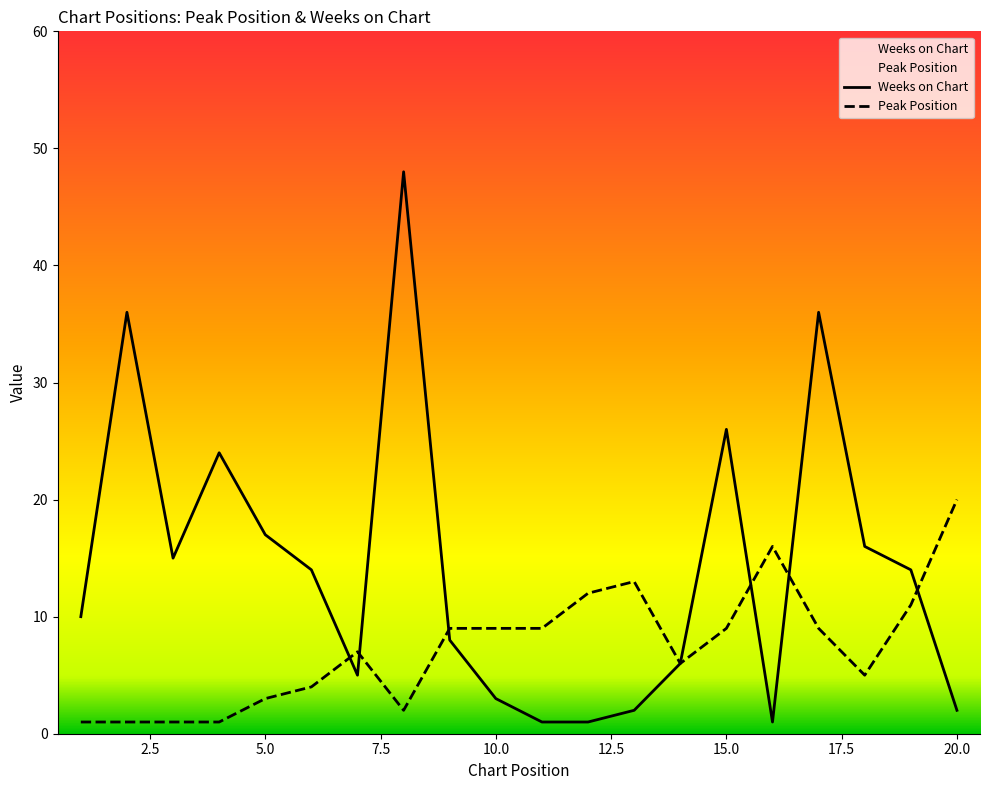

How many interior local peaks does the Weeks on Chart series have?

5